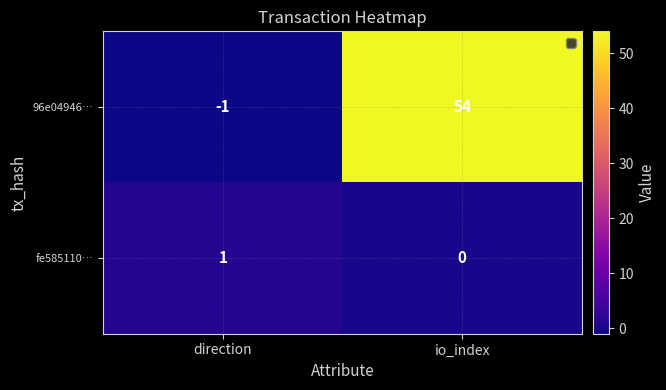

Between direction and io_index, which series saw the biggest shift?

96e04946…